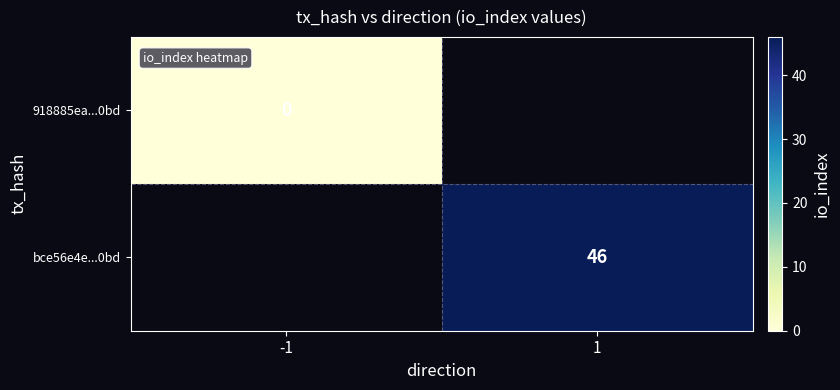

True or false: bce56e4e...0bd has a value of 46 at 1.

True